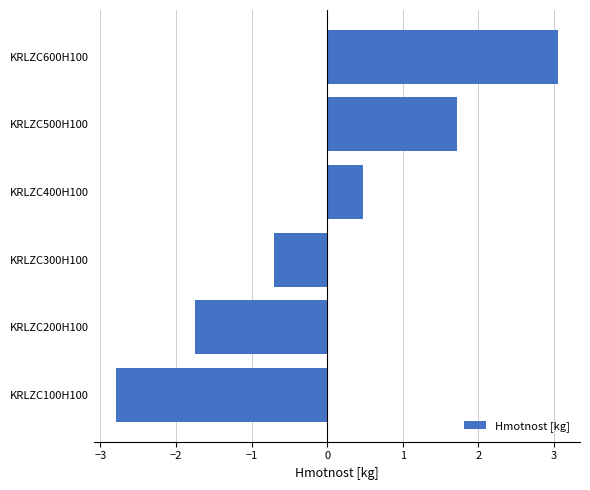

Does the chart contain any negative values?

Yes